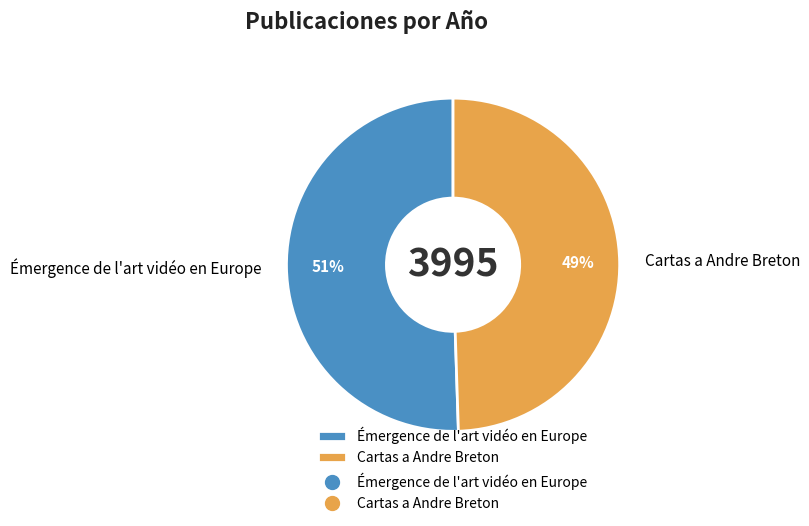

What percentage is the Émergence de l'art vidéo en Europe slice, to the nearest percent?

51%